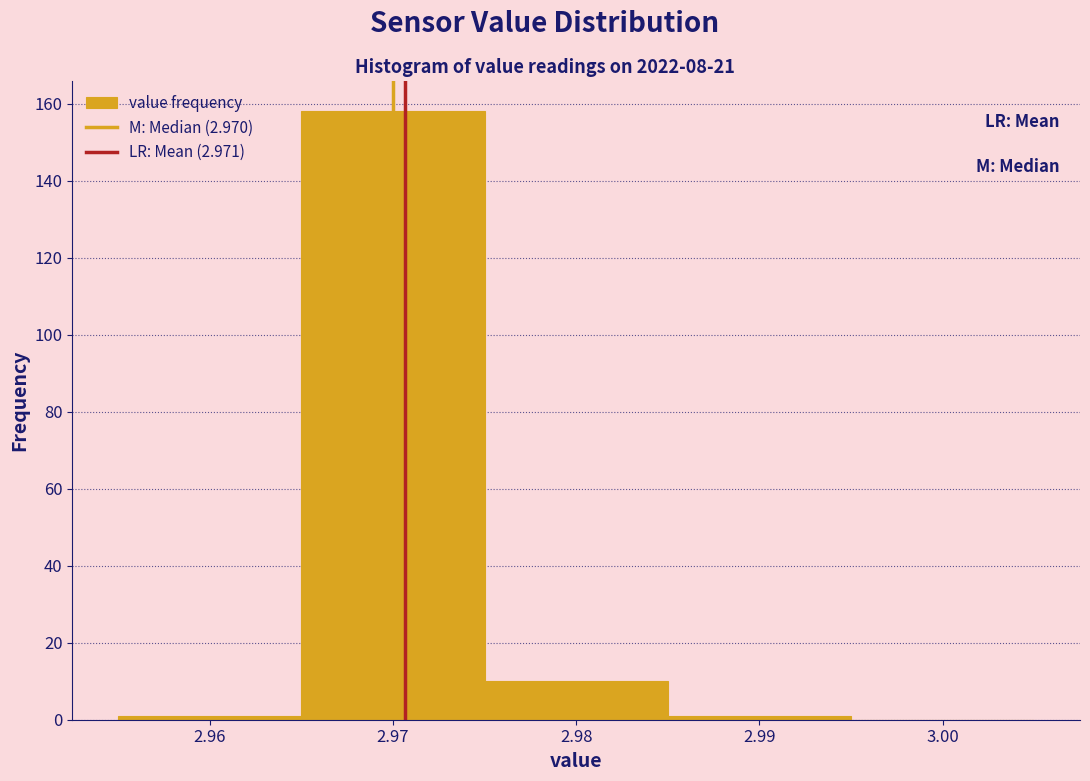

Reading left to right, list every bar in this chart as the range it spans on the x-axis followed by its height. The values are not printed on the chart, so give them approximately, as read against the axis.

2.955 to 2.965: under 2
2.965 to 2.975: 158
2.975 to 2.985: 10
2.985 to 2.995: under 2
2.995 to 3.005: 0